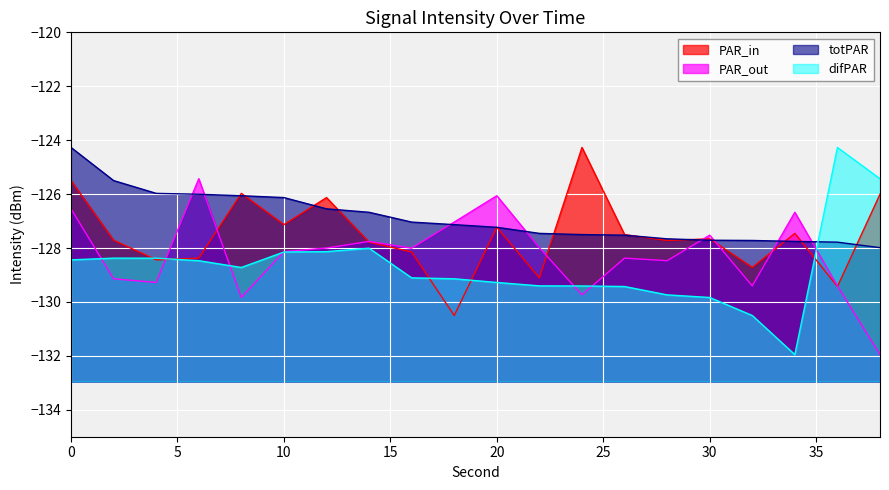

Reading left to right, extract all data points from this chart.

PAR_in: -125.5	-127.7	-128.4	-128.4	-126.0	-127.1	-126.1	-127.8	-128.1	-130.5	-127.2	-129.1	-124.3	-127.5	-127.7	-127.7	-128.7	-127.5	-129.4	-126.0
PAR_out: -126.5	-129.1	-129.3	-125.4	-129.8	-128.1	-128.0	-127.8	-128.0	-127.0	-126.1	-128.0	-129.7	-128.4	-128.5	-127.5	-129.4	-126.7	-129.4	-132.0
totPAR: -124.3	-125.5	-126.0	-126.0	-126.1	-126.1	-126.5	-126.7	-127.0	-127.1	-127.2	-127.5	-127.5	-127.5	-127.7	-127.7	-127.7	-127.8	-127.8	-128.0
difPAR: -128.4	-128.4	-128.4	-128.5	-128.7	-128.1	-128.1	-128.0	-129.1	-129.1	-129.3	-129.4	-129.4	-129.4	-129.7	-129.8	-130.5	-132.0	-124.3	-125.4